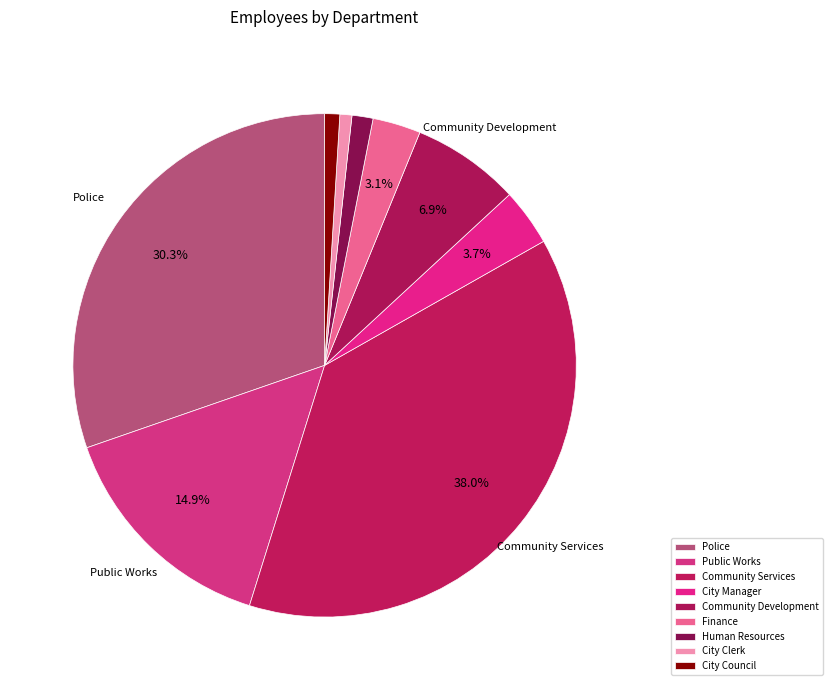

How many slices are in this pie chart?

9